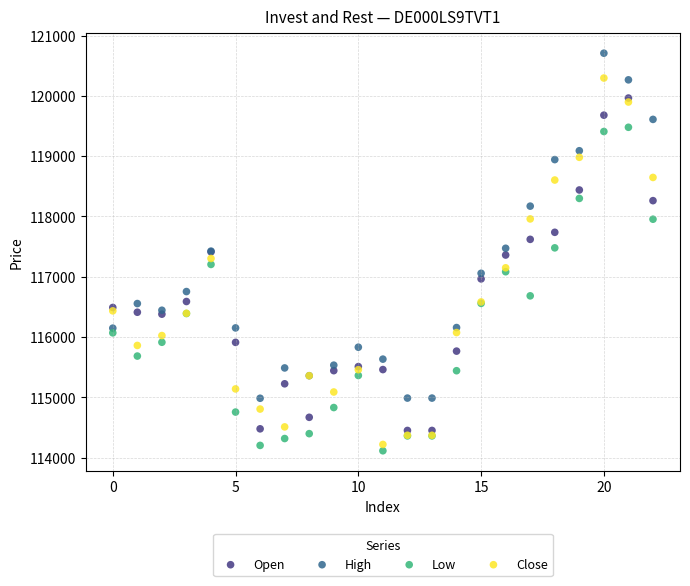

Which series has the largest Y range (max minus min)?

Close